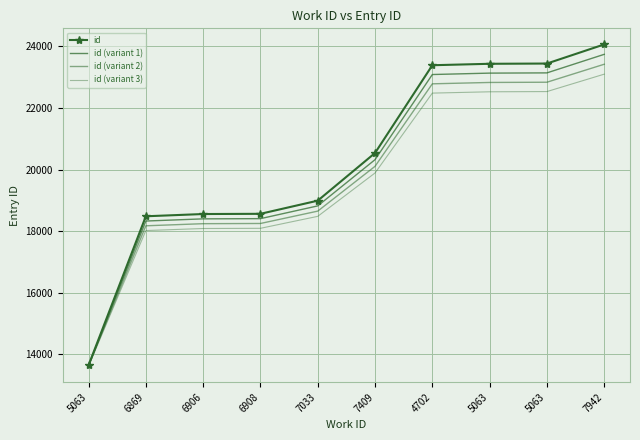

What is the difference between the highest and lowest values at 4702?

905.2